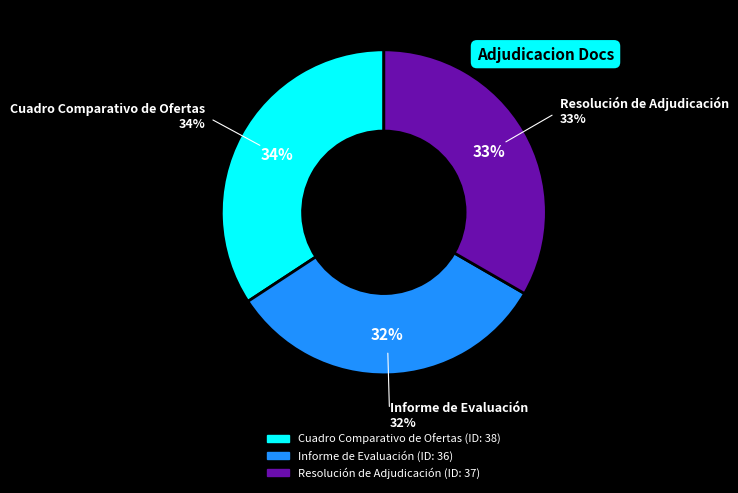

Is Resolución de Adjudicación the majority of the pie?

No